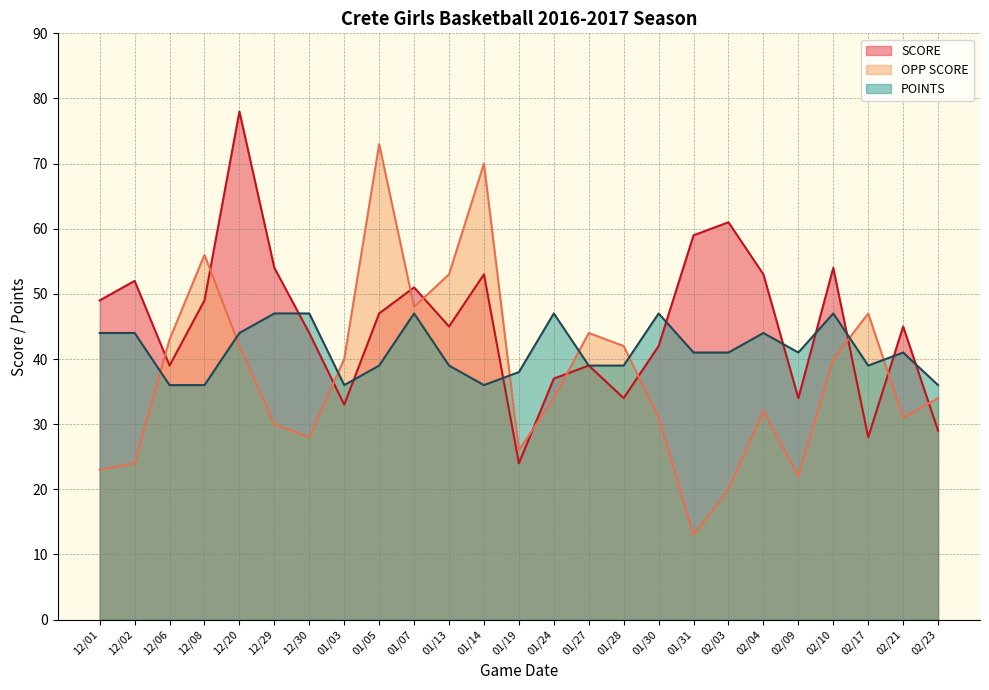

How many interior local peaks does the POINTS series have?

6